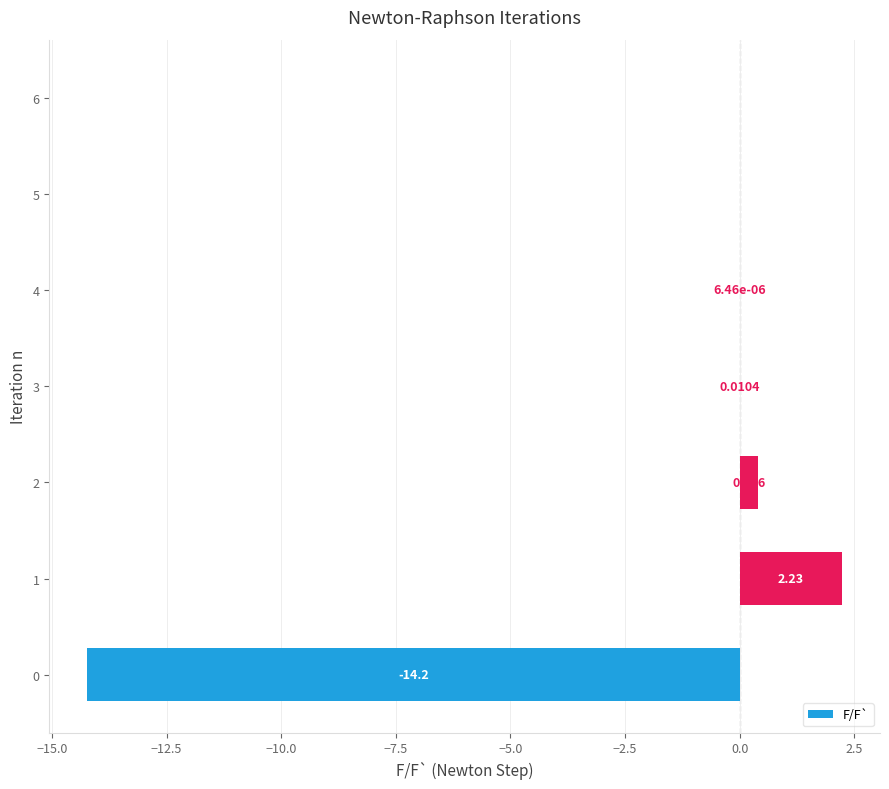

What is the sum of all values?

-11.6